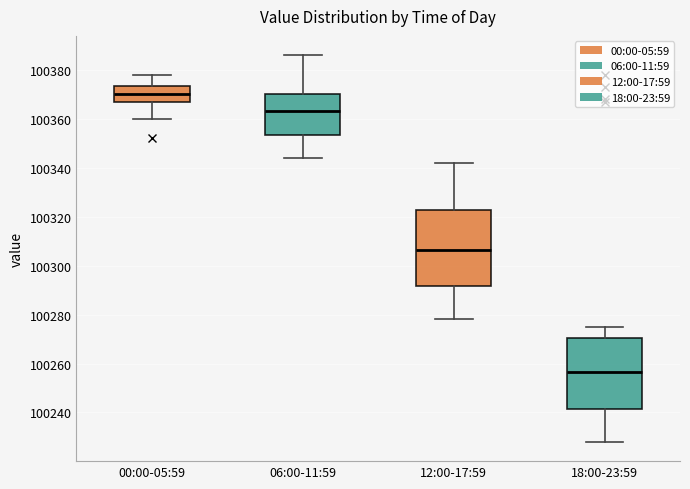

Comparing the boxes themselves (not the whiskers), which one is the tallest?

12:00-17:59